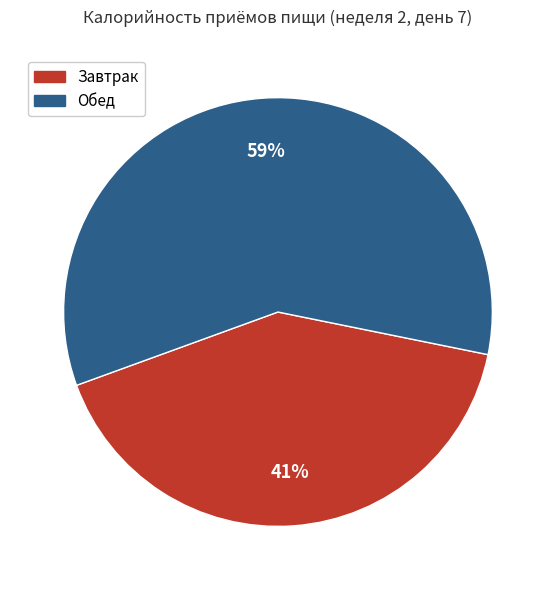

Is it true that Обед is 59% of the pie?

True